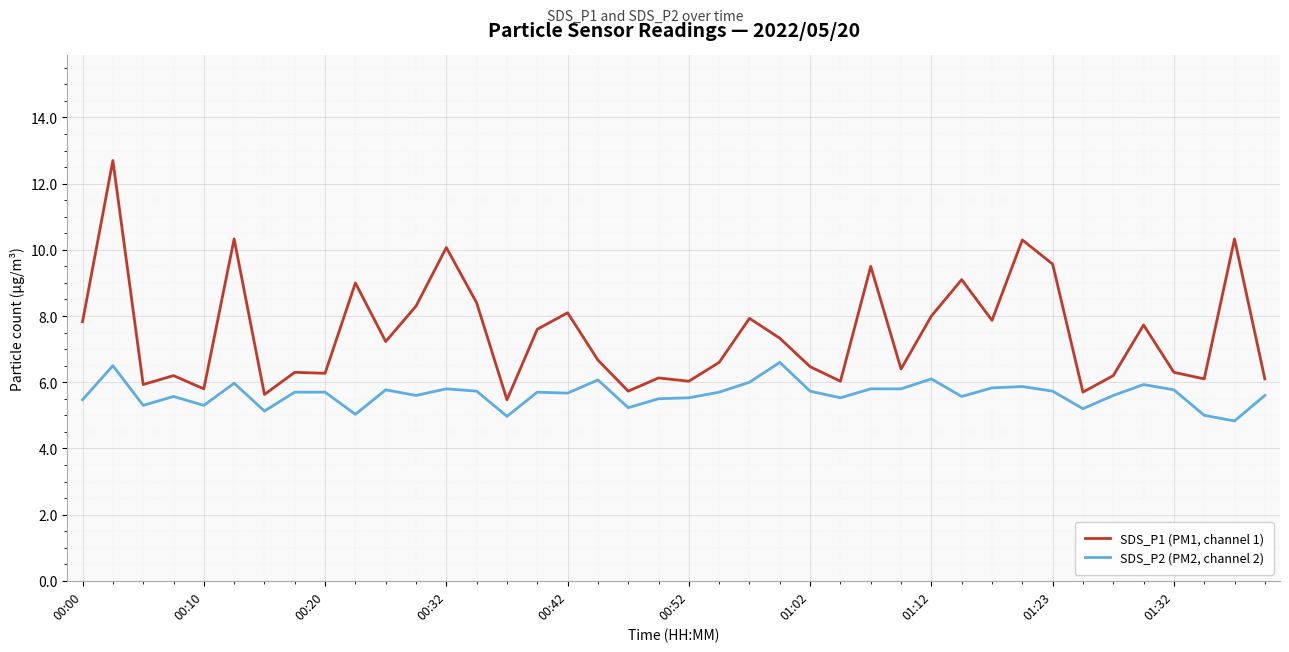

Rank the series by their maximum value, from lowest to highest.

SDS_P2 (PM2, channel 2), SDS_P1 (PM1, channel 1)